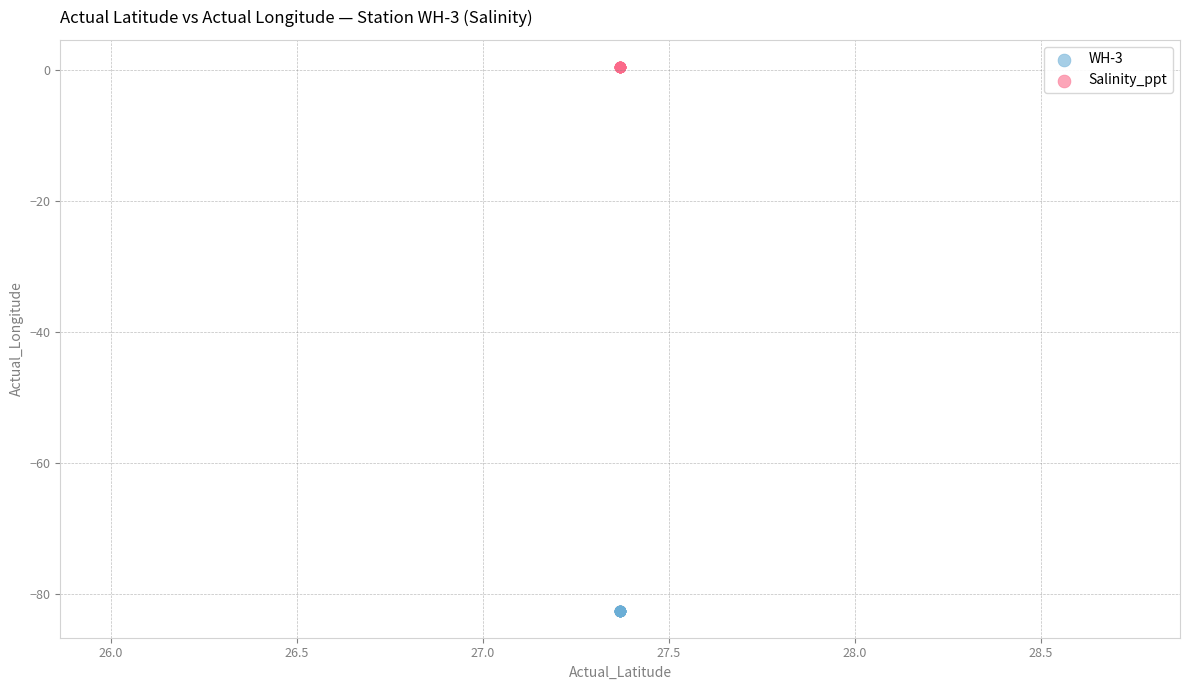

Which series reaches the minimum Y coordinate?

WH-3